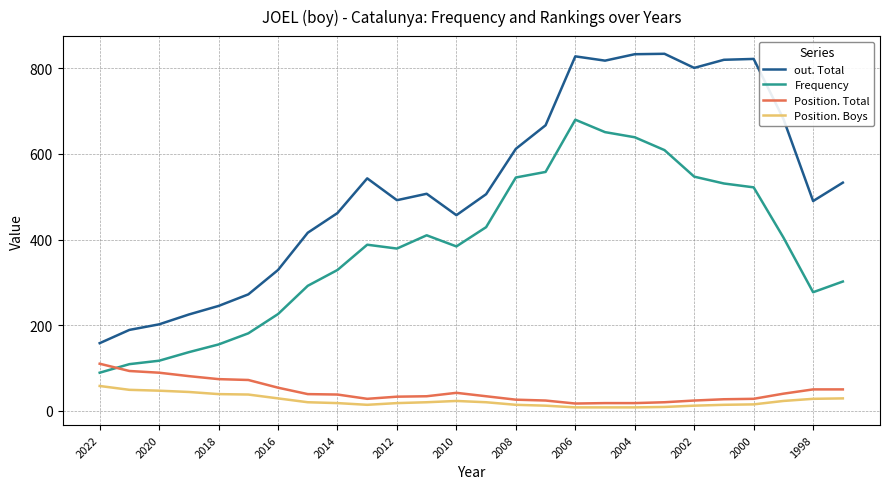

What is the average value of the out. Total series?

529